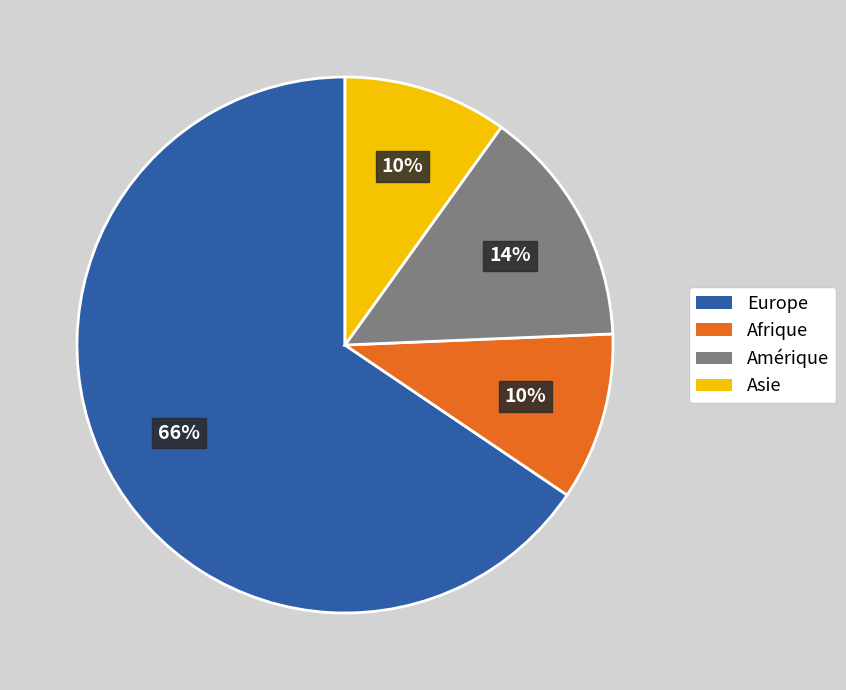

What is the majority slice?

Europe